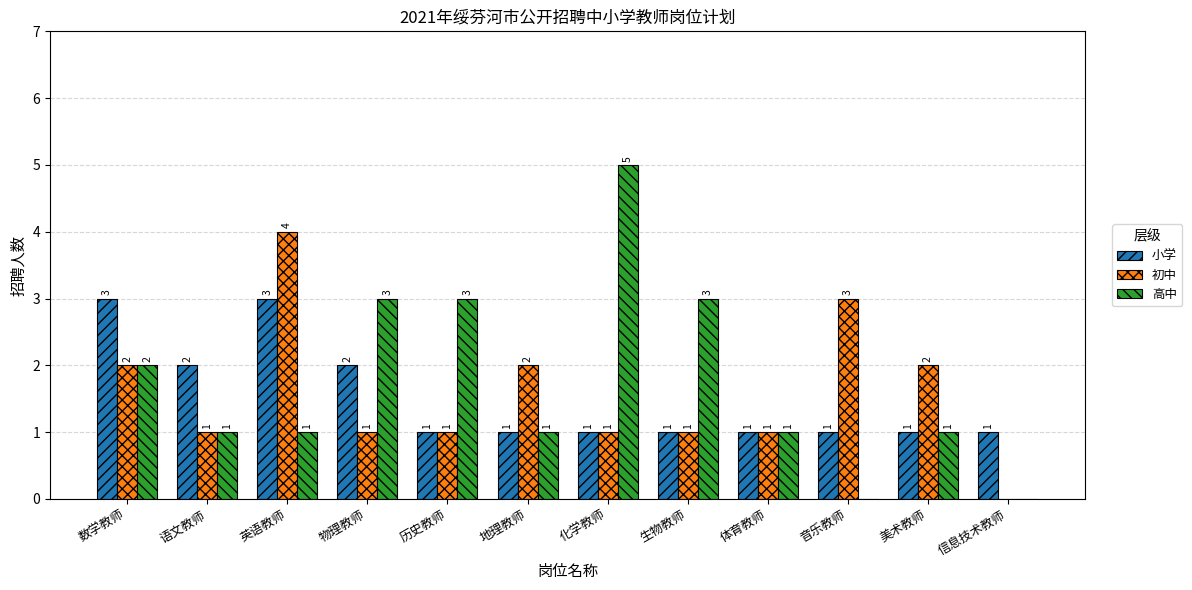

Are the bars horizontal?

No